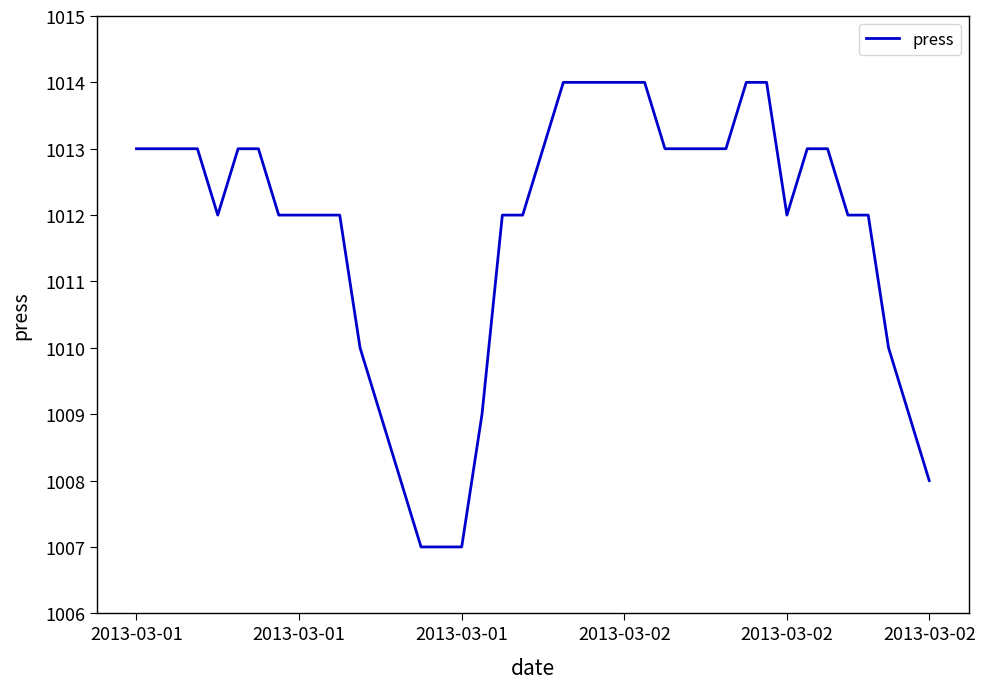

Reading left to right, list all the values displayed in this chart.

1013	1013	1013	1013	1012	1013	1013	1012	1012	1012	1012	1010	1009	1008	1007	1007	1007	1009	1012	1012	1013	1014	1014	1014	1014	1014	1013	1013	1013	1013	1014	1014	1012	1013	1013	1012	1012	1010	1009	1008